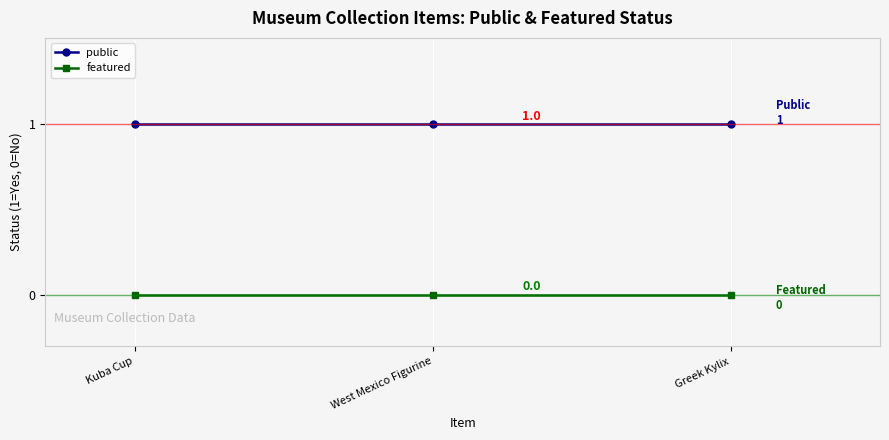

Is it true that featured equals 0 at Kuba Cup?

True